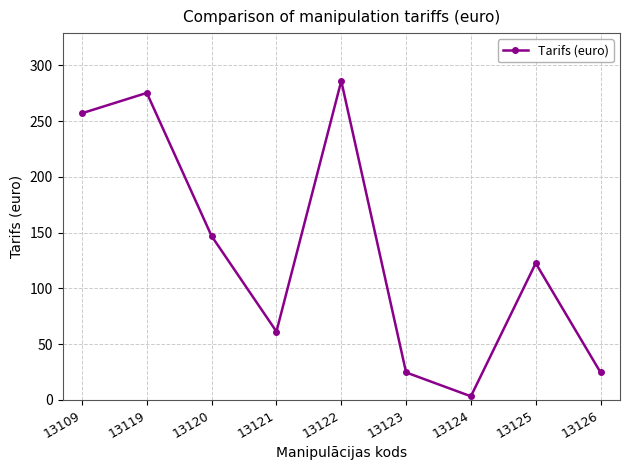

True or false: the data has more than 1 interior local peaks.

True